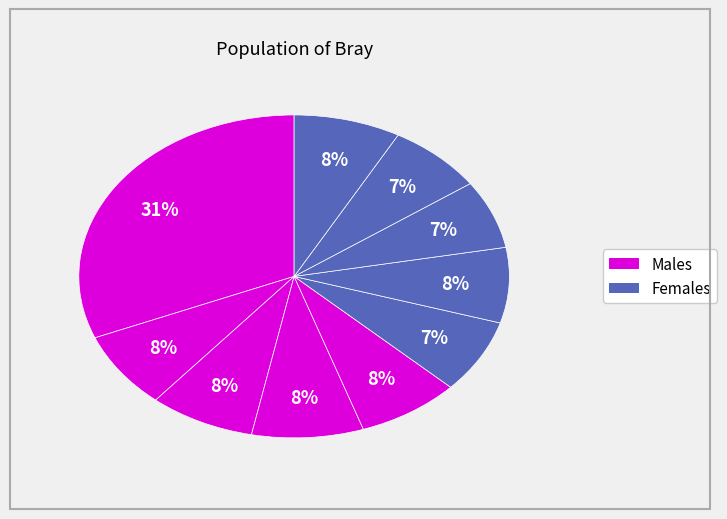

How many segments does this pie chart have?

10